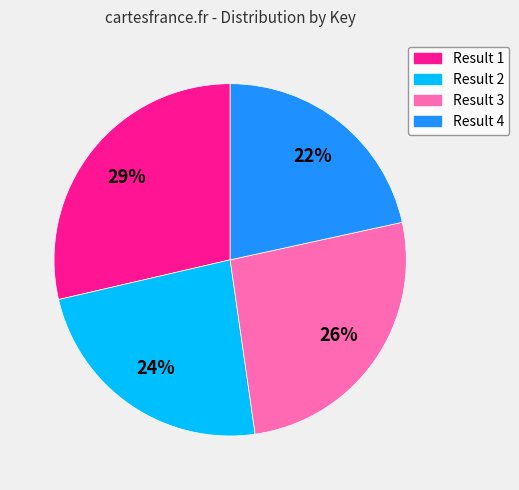

How many segments does this pie chart have?

4